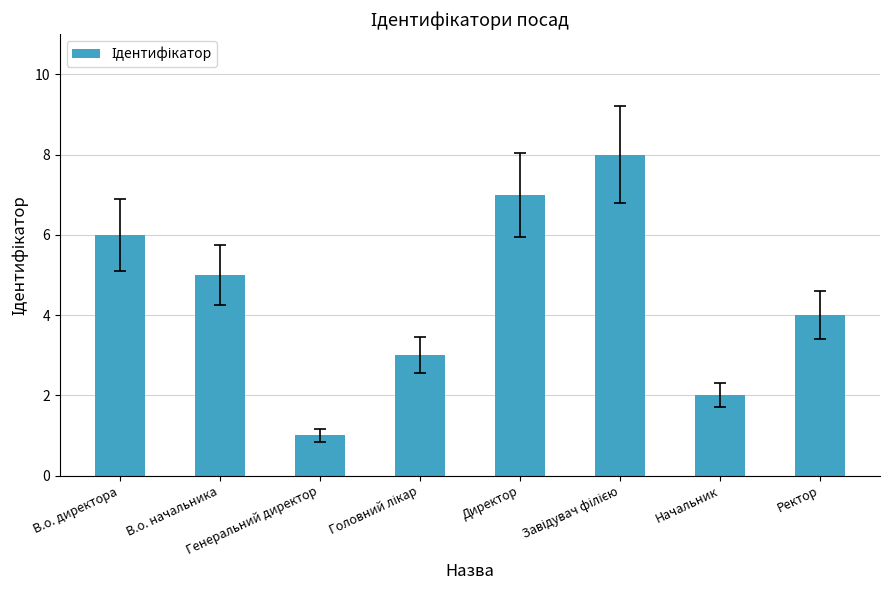

What position from the right is Директор?

4